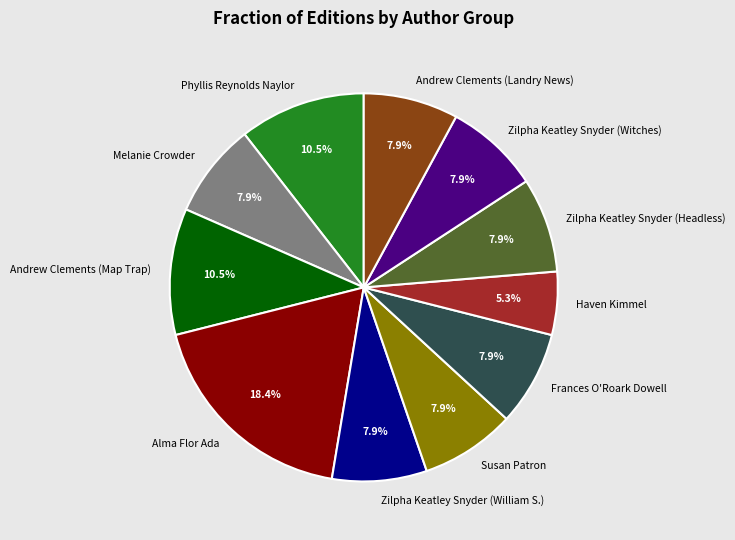

What is the total percentage of Andrew Clements (Map Trap) and Melanie Crowder?

18.4%